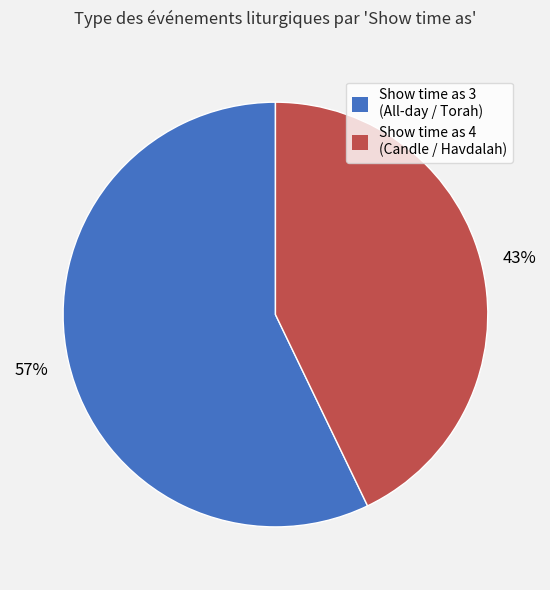

Do Show time as 4 (Candle / Havdalah) and Show time as 3 (All-day / Torah) together represent more than half of the pie?

Yes